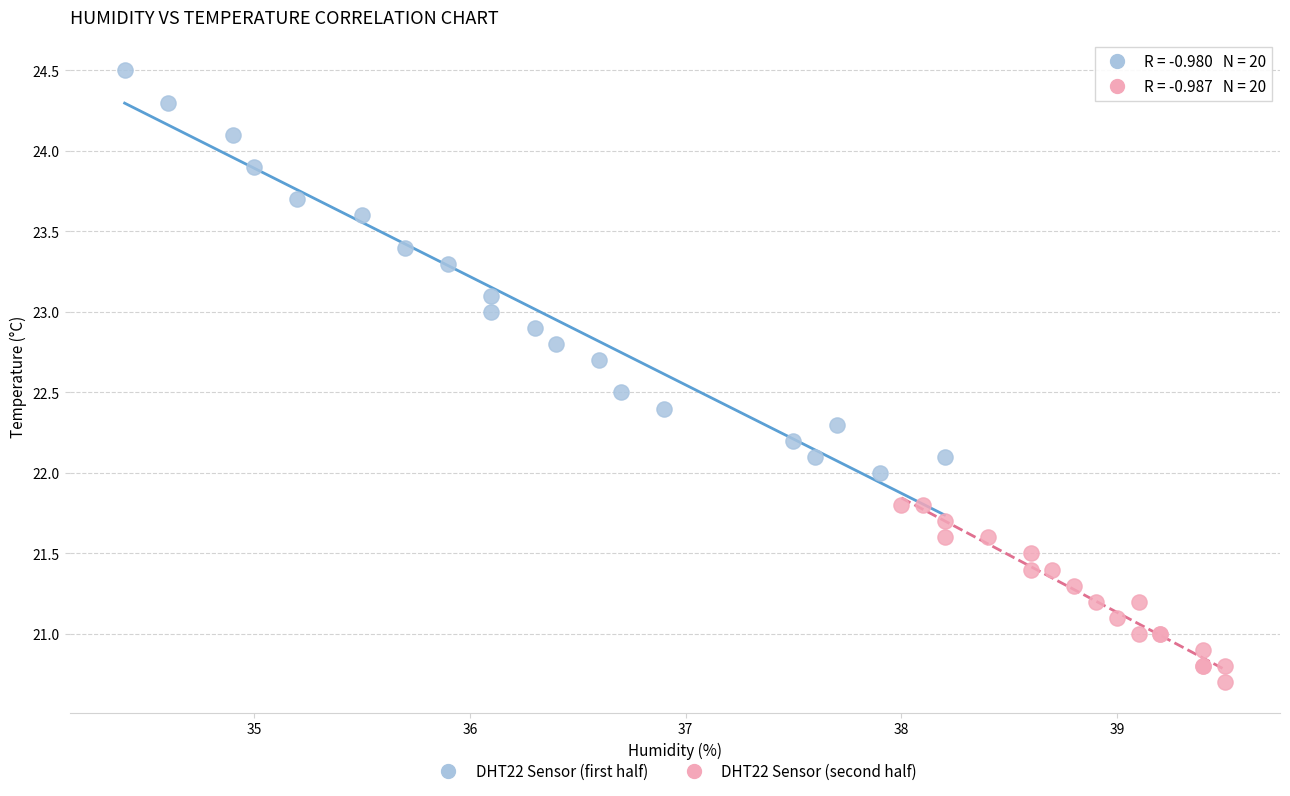

Which series reaches the maximum Y coordinate?

DHT22 Sensor (first half)